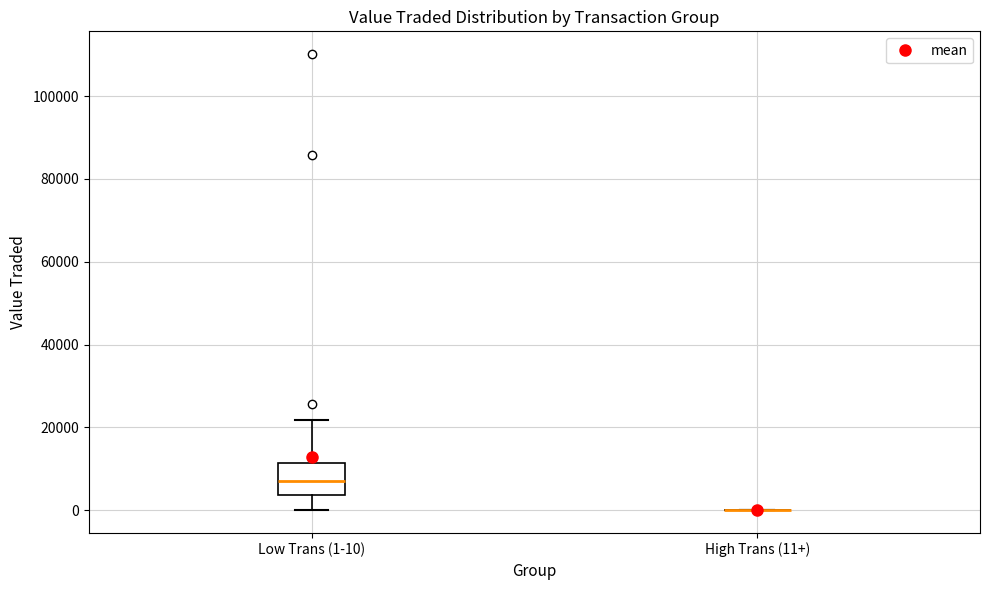

Comparing the boxes themselves (not the whiskers), which one is the tallest?

Low Trans (1-10)